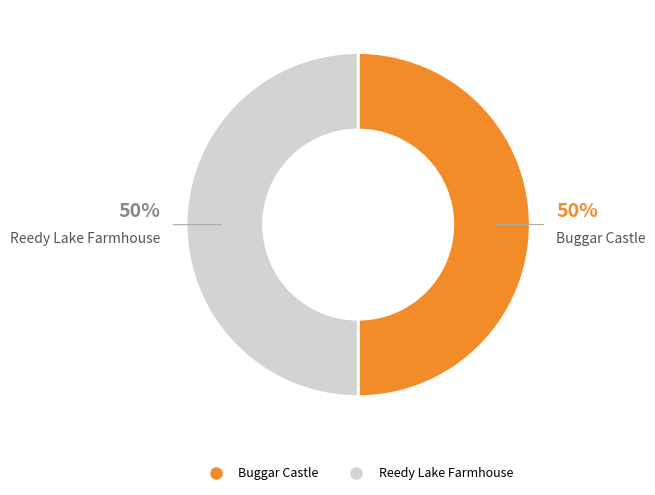

What percentage is the Reedy Lake Farmhouse slice, to the nearest percent?

50%